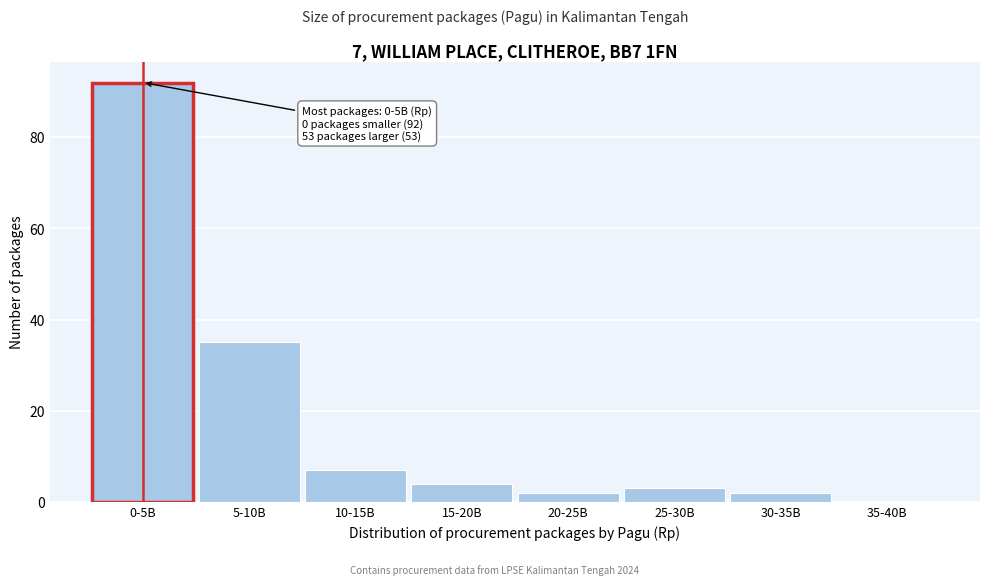

Reading left to right, extract all data points from this chart.

0-5B=92	5-10B=35	10-15B=7	15-20B=4	20-25B=2	25-30B=3	30-35B=2	35-40B=0